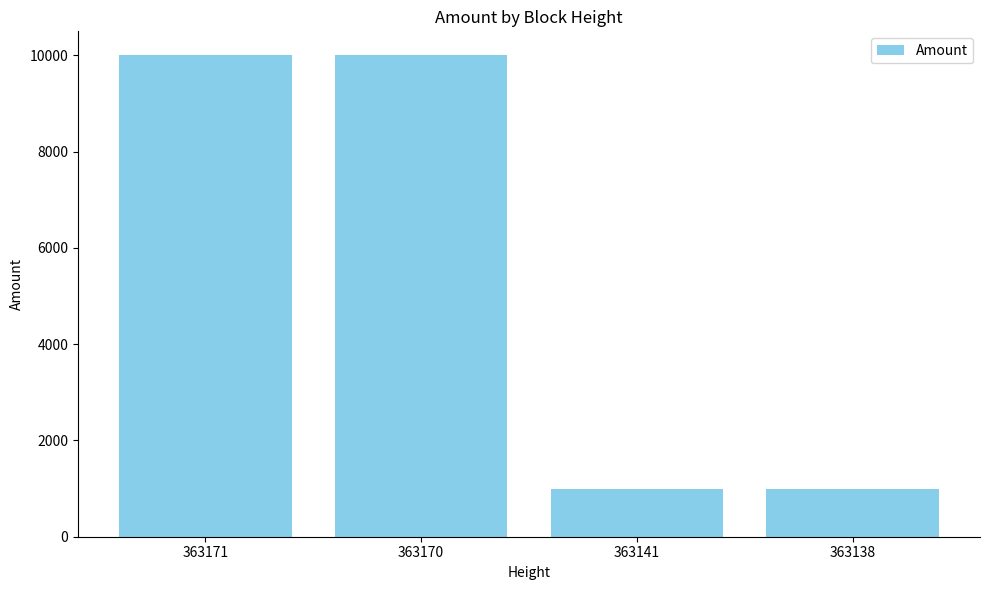

What is the smallest value displayed?

999